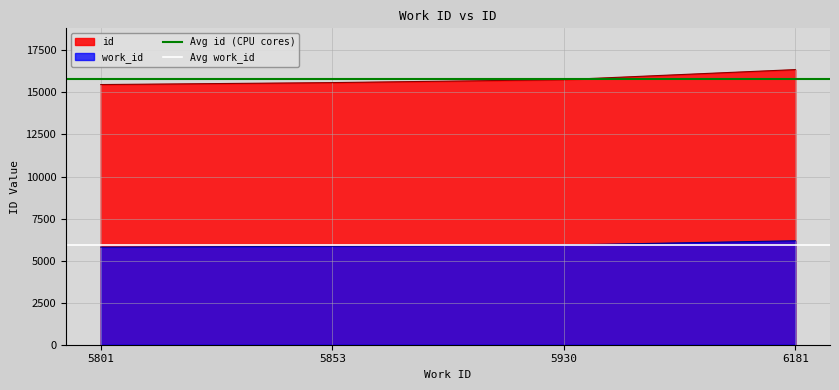

True or false: id has a value of 23878 at 6181.

False